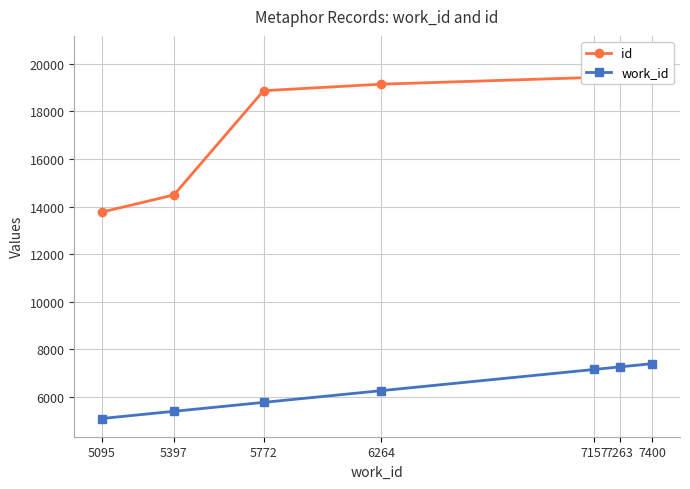

The value of work_id at 7157 is 2636. True or false?

False